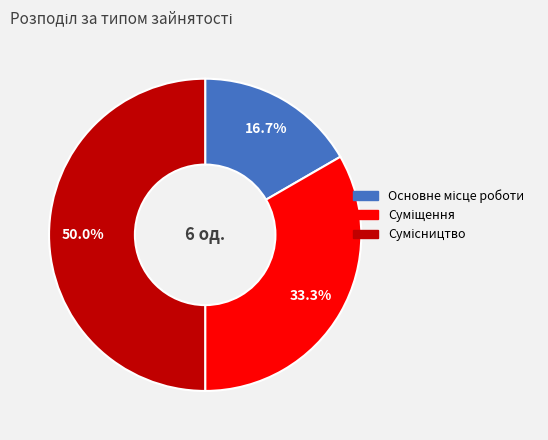

Combined, do Основне місце роботи and Сумісництво account for over 50%?

Yes